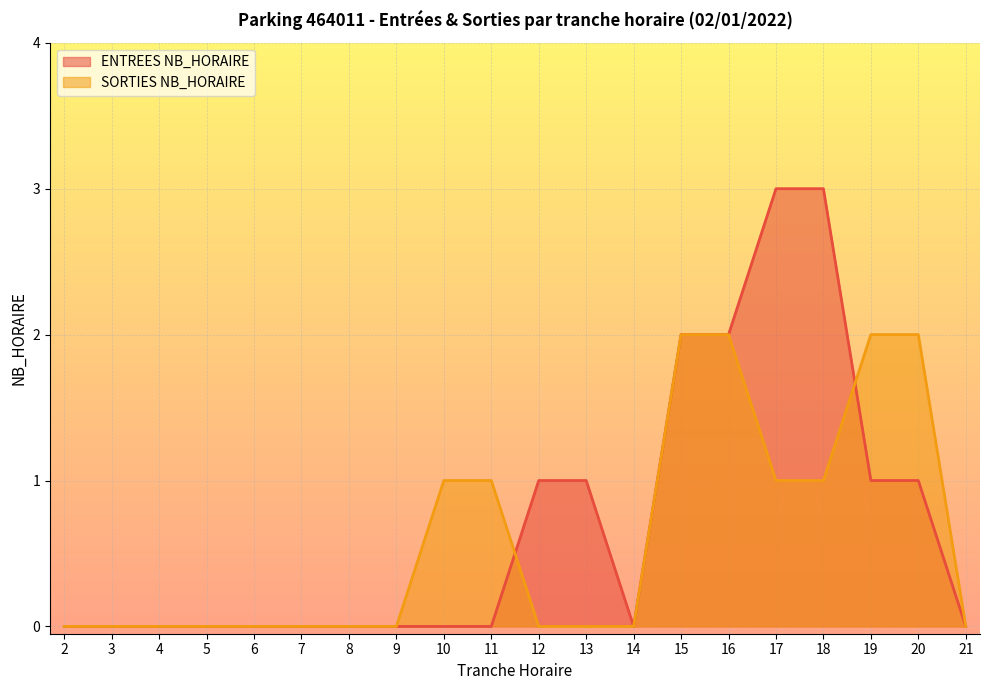

After their last crossing, which series has the higher values: SORTIES NB_HORAIRE or ENTREES NB_HORAIRE?

SORTIES NB_HORAIRE